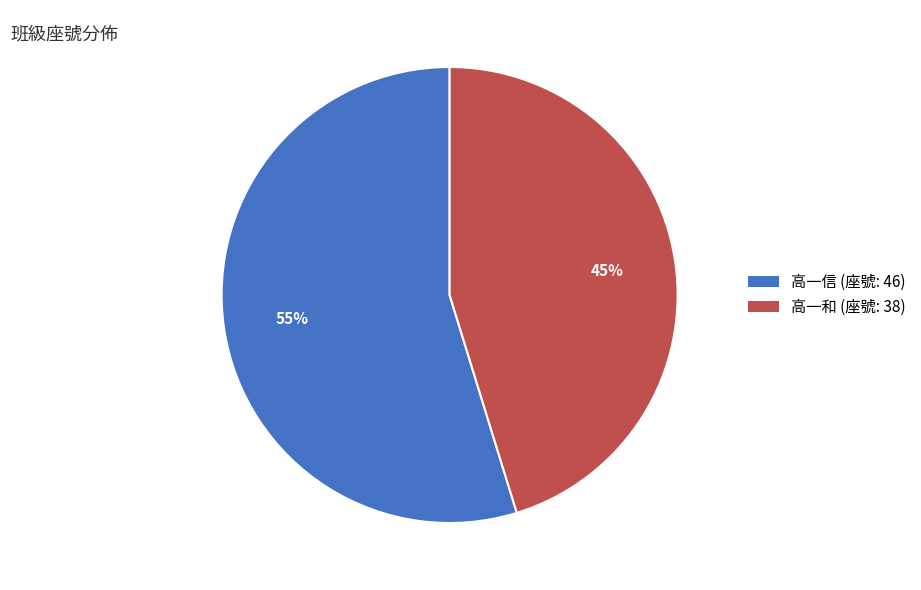

To the nearest percent, what portion does 高一信 represent?

55%